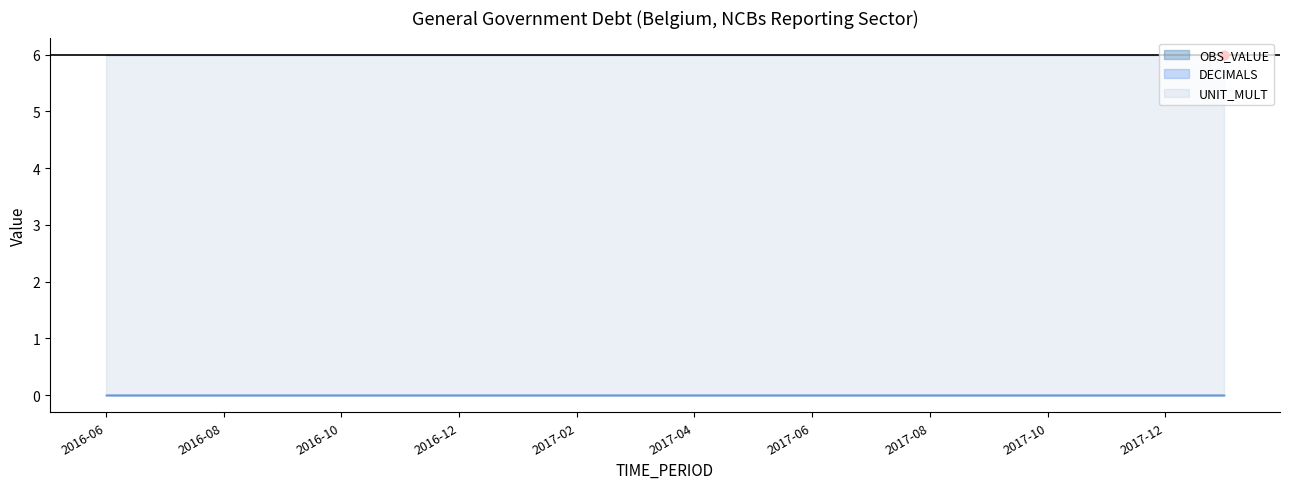

Which series has the largest total across all categories?

UNIT_MULT